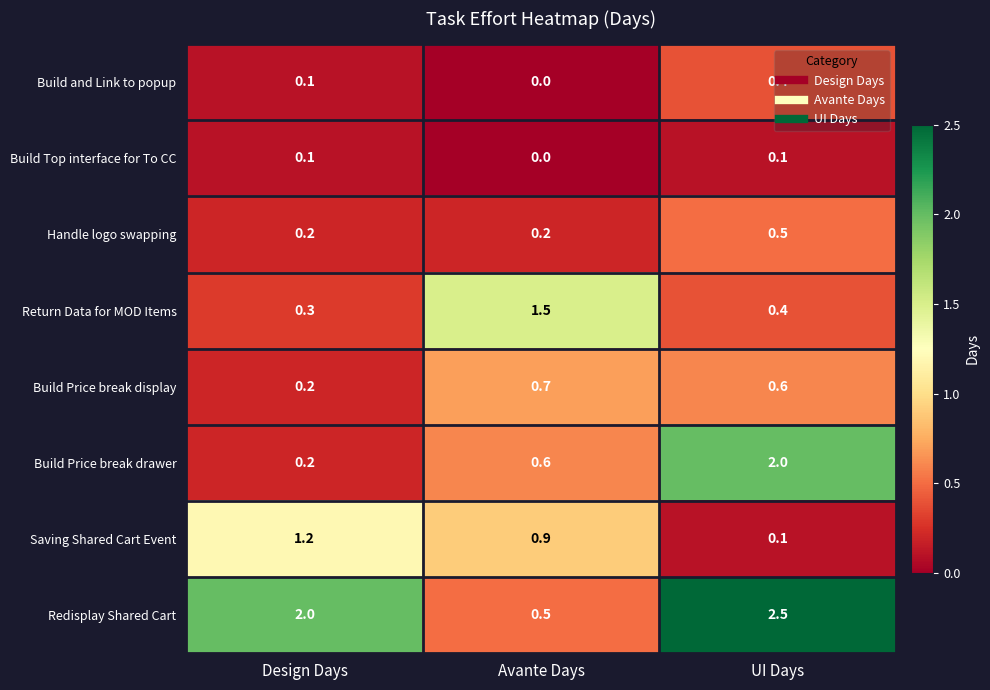

What is the difference between the highest and lowest values at UI Days?

2.4